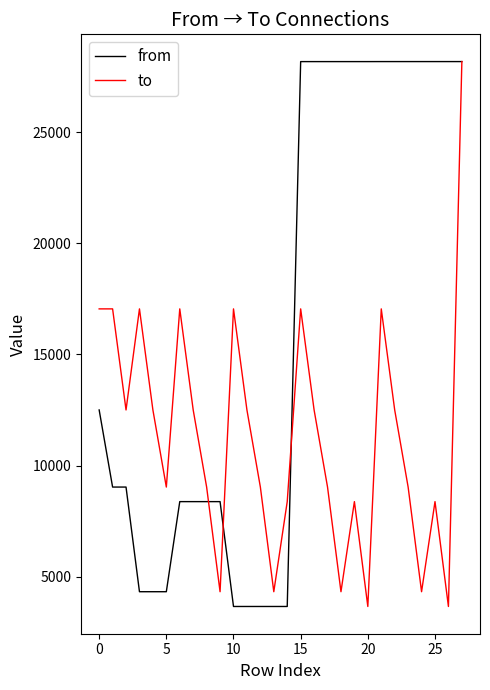

What is the smallest value displayed?

3666